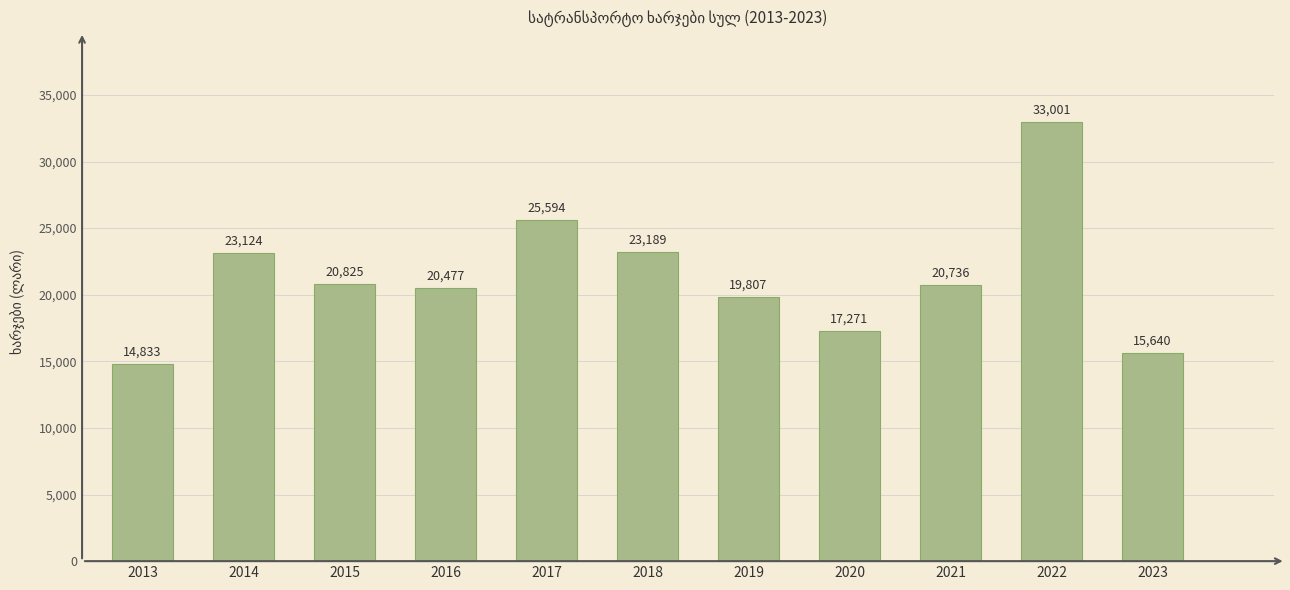

What is the difference between the values at 2021 and 2017?

4858.4